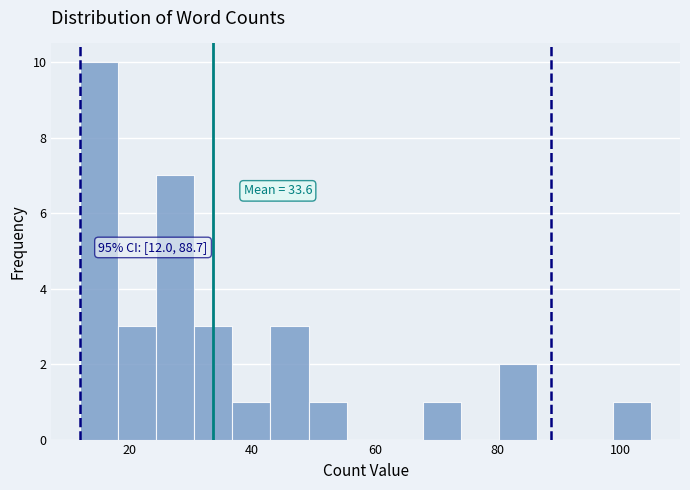

Read against the x-axis, roughly where is the centre of the tallest bar?

16